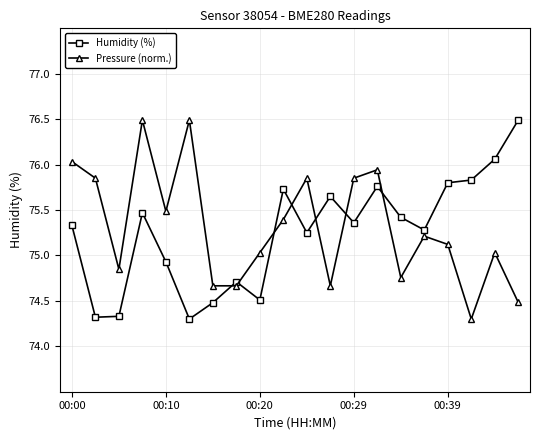

After their last crossing, which series has the higher values: Pressure (norm.) or Humidity (%)?

Humidity (%)